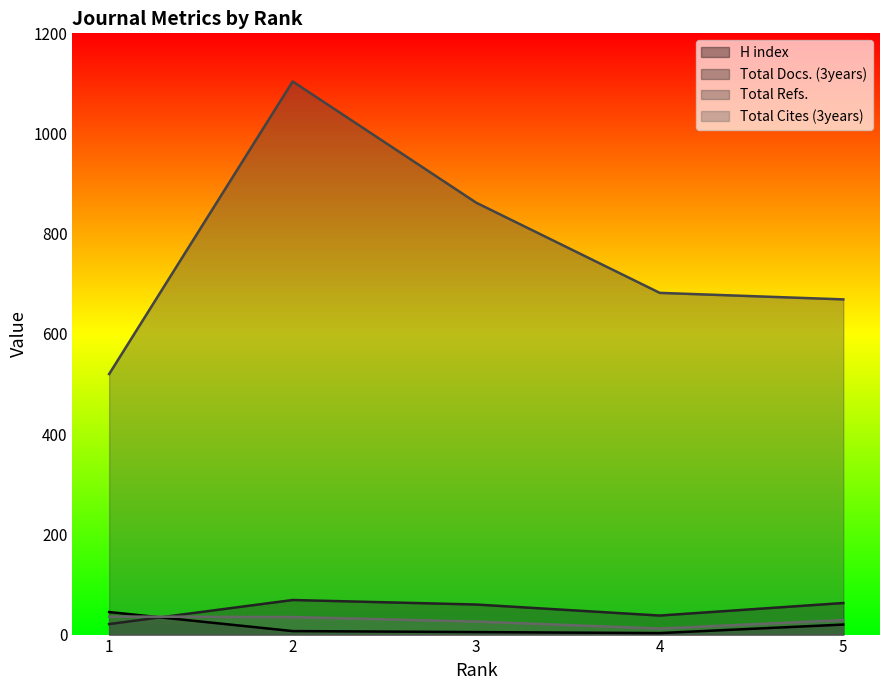

What is the value of the Total Refs. point at the 5th from the left?

669